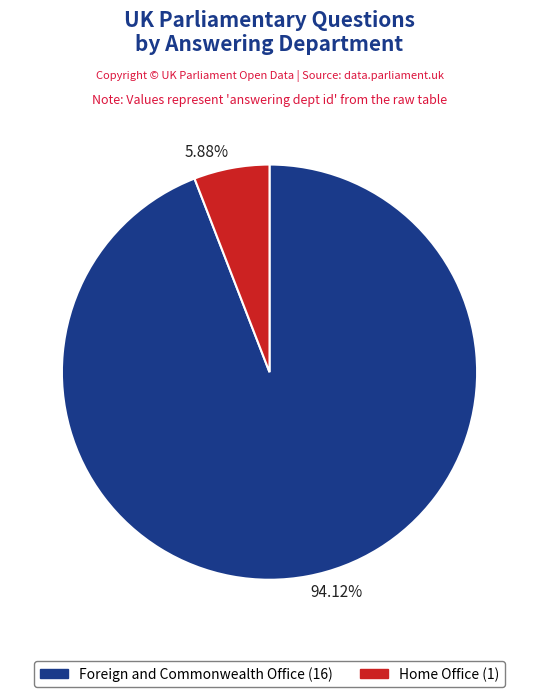

Which category has the biggest portion of the pie?

Foreign and Commonwealth Office